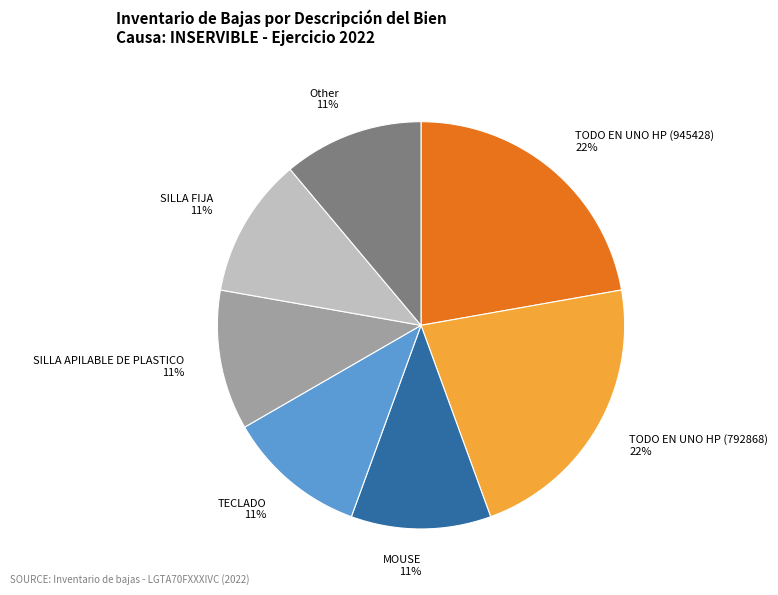

Approximately how many times larger is the value at TODO EN UNO HP (945428) 22% compared to SILLA APILABLE DE PLASTICO 11%?

2.0